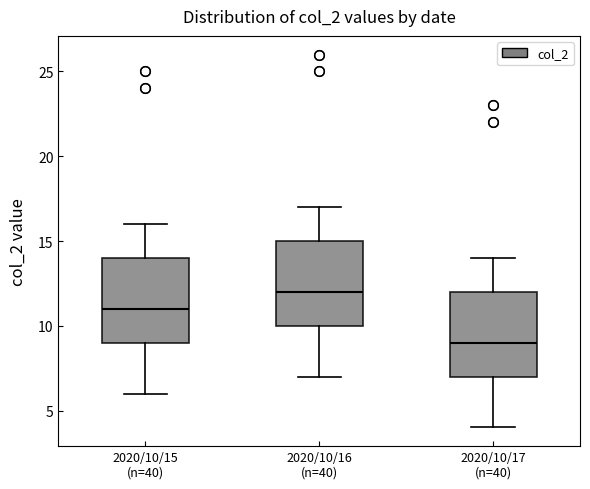

Reading left to right, read every box against the y-axis: the position of its median line, the range the box covers, and the ends of its whiskers. The values are not printed on the chart, so give them approximately, as read against the axis.

2020/10/15 (n=40): median 11, box 9 to 14, whiskers 6 to 16
2020/10/16 (n=40): median 12, box 10 to 15, whiskers 7 to 17
2020/10/17 (n=40): median 9, box 7 to 12, whiskers 4 to 14